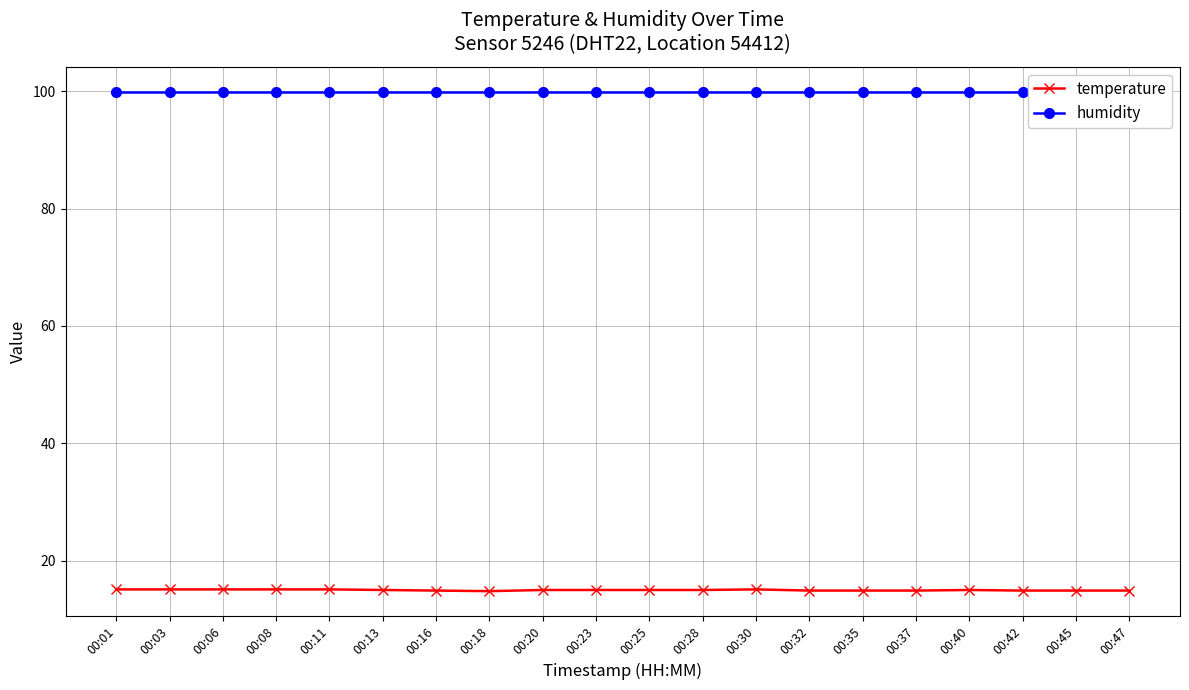

What is the value of the humidity point at the 11th from the left?

99.9